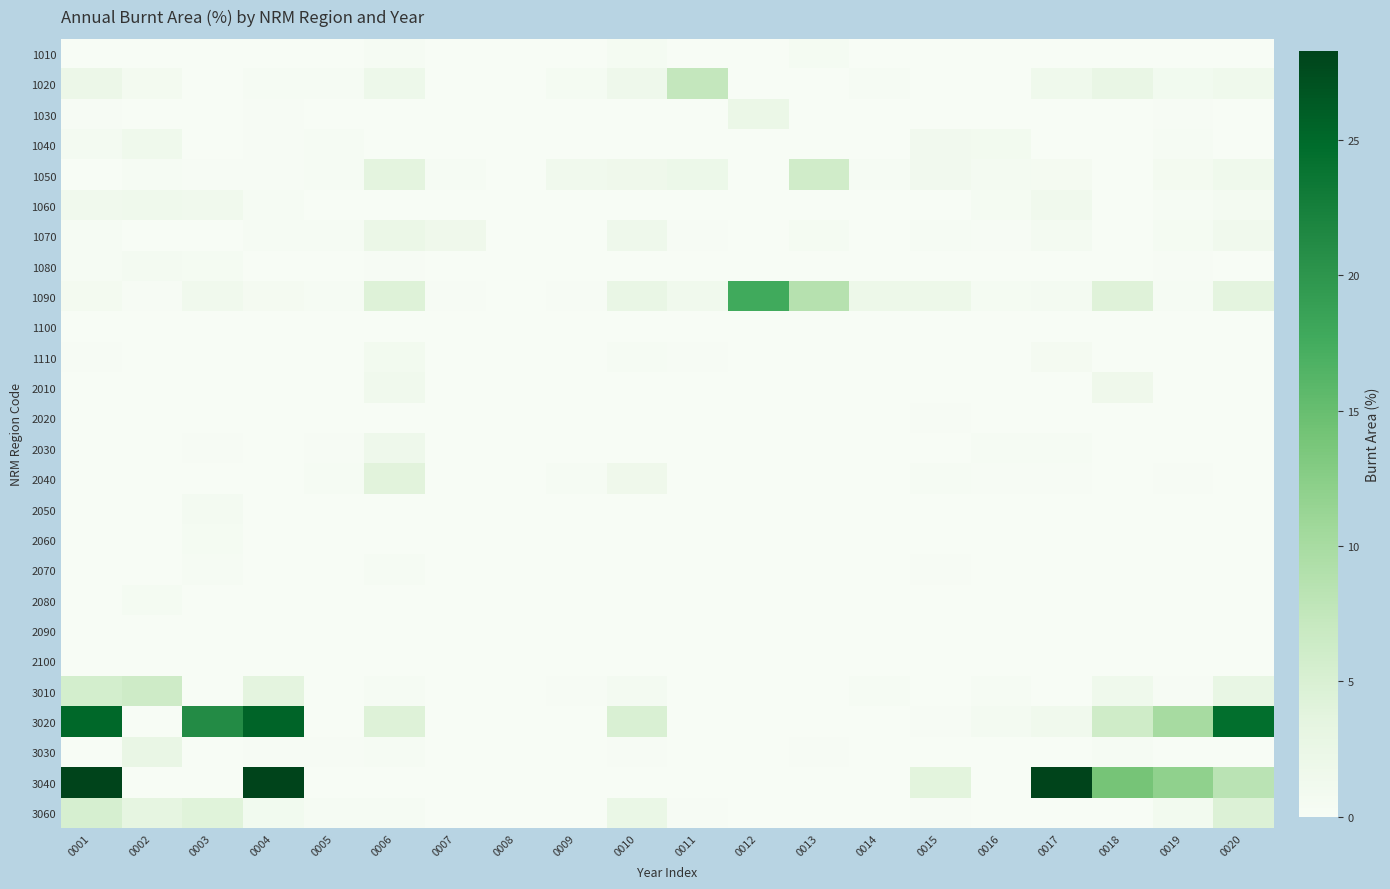

Which category has the lowest value across all series?

0002